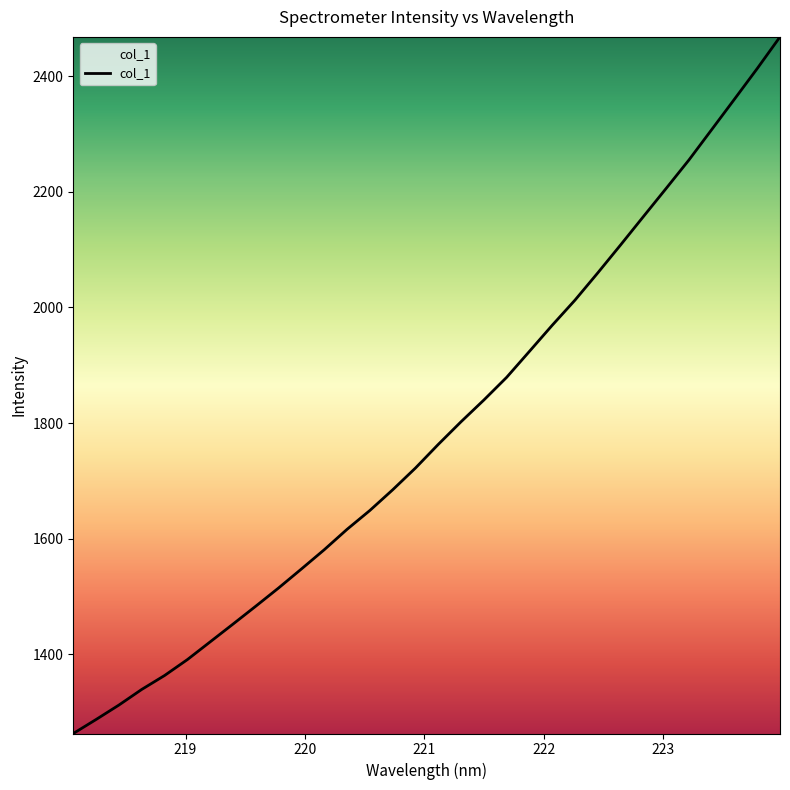

What is the maximum value shown in the chart?

2467.9